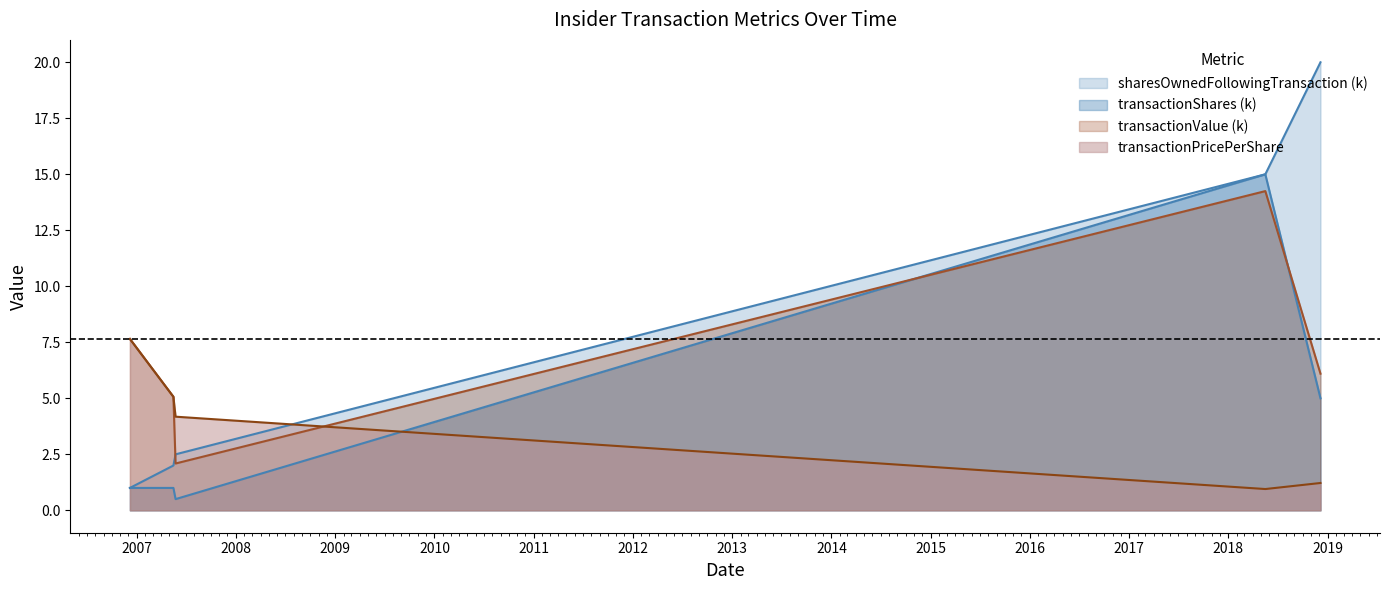

What are all the series names shown in the legend?

transactionPricePerShare, transactionValue, transactionShares, sharesOwnedFollowingTransaction